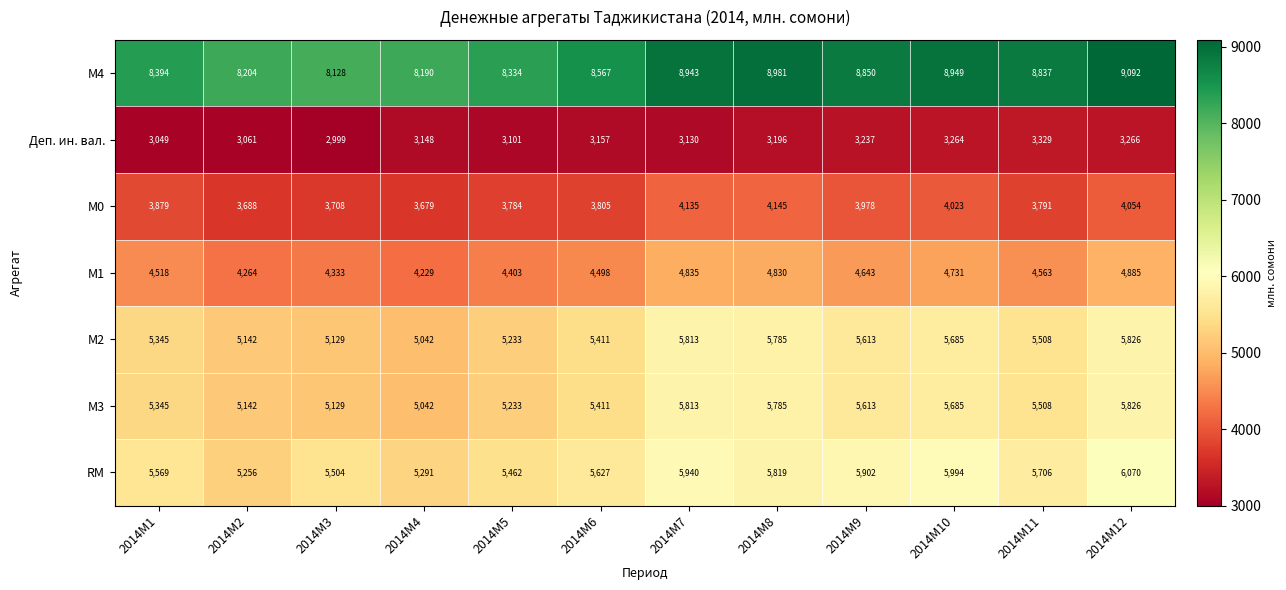

List the labels in order of М0 value, largest first.

2014M8, 2014M7, 2014M12, 2014M10, 2014M9, 2014M1, 2014M6, 2014M11, 2014M5, 2014M3, 2014M2, 2014M4